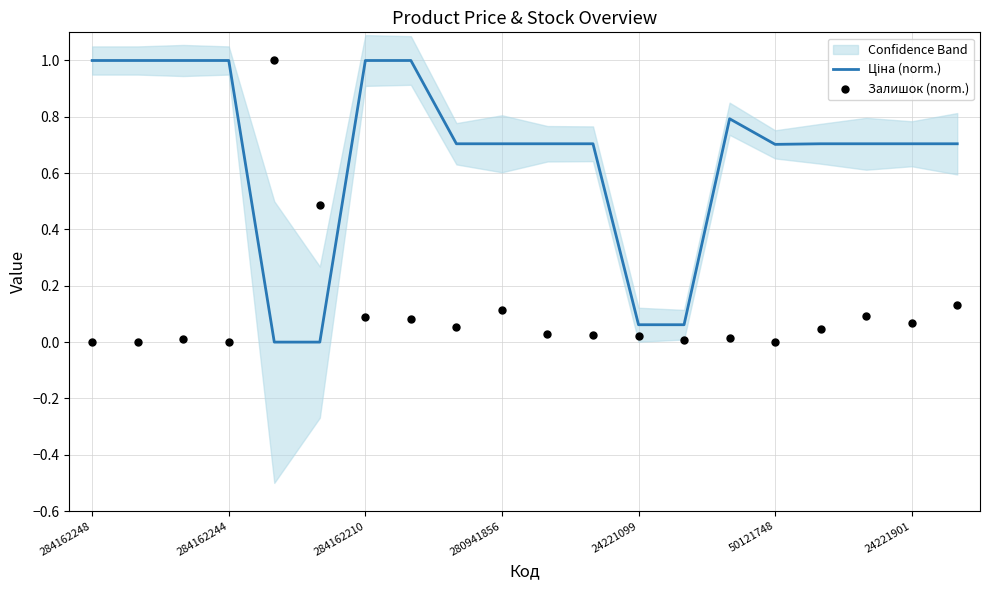

Which series has the widest spread of Y values?

Ціна (norm.)